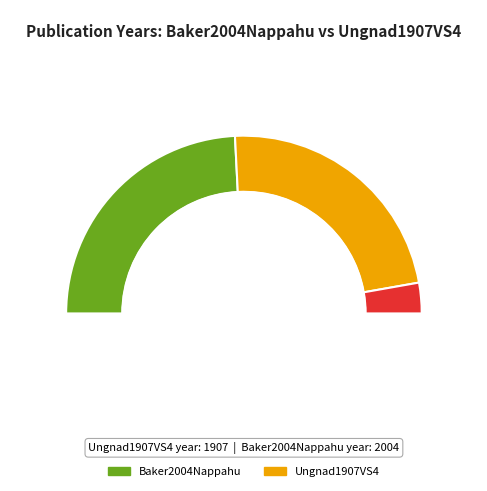

To the nearest percent, what is the combined percentage of Baker2004Nappahu and Ungnad1907VS4?

100%